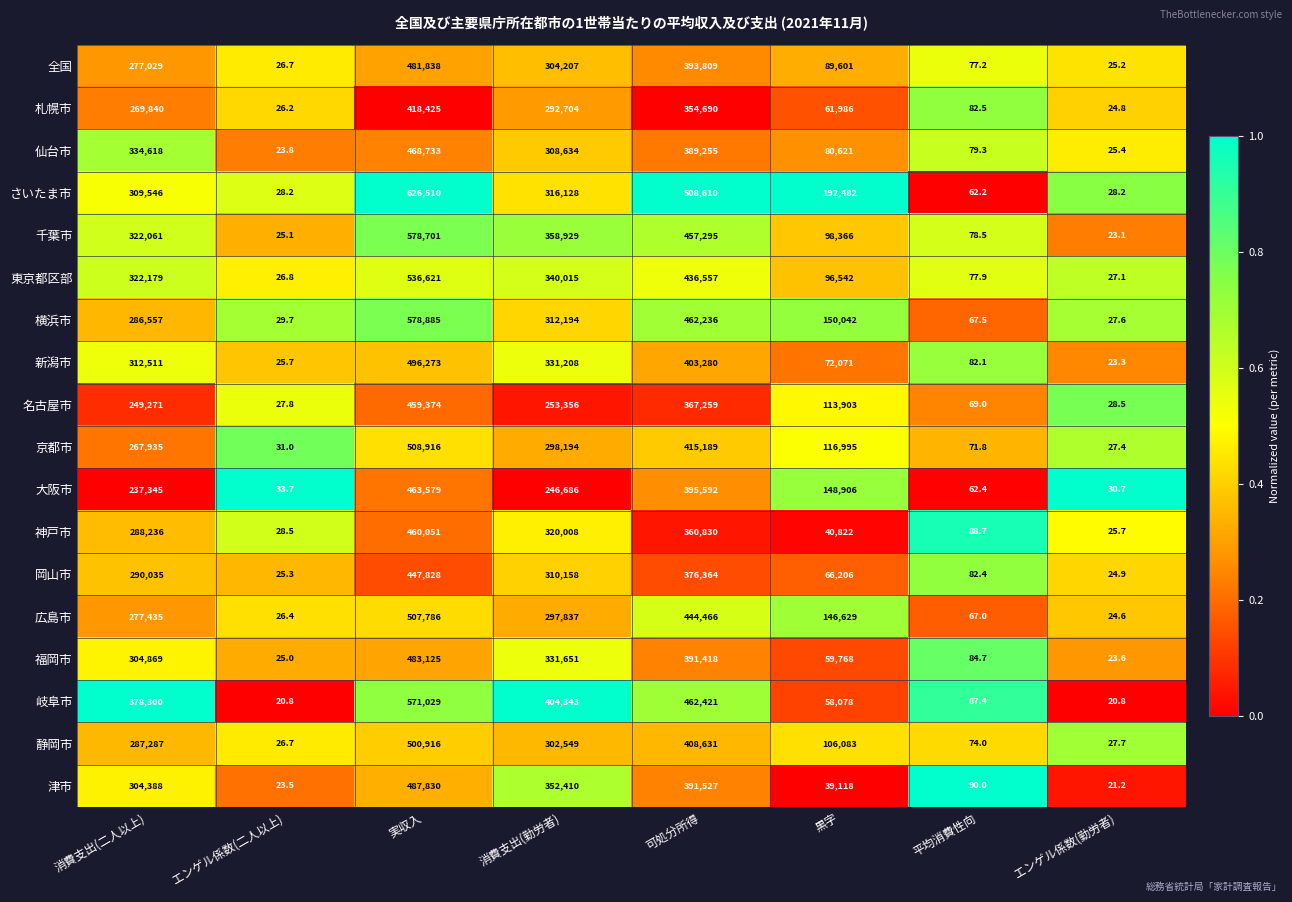

How many data points does each series have?

8